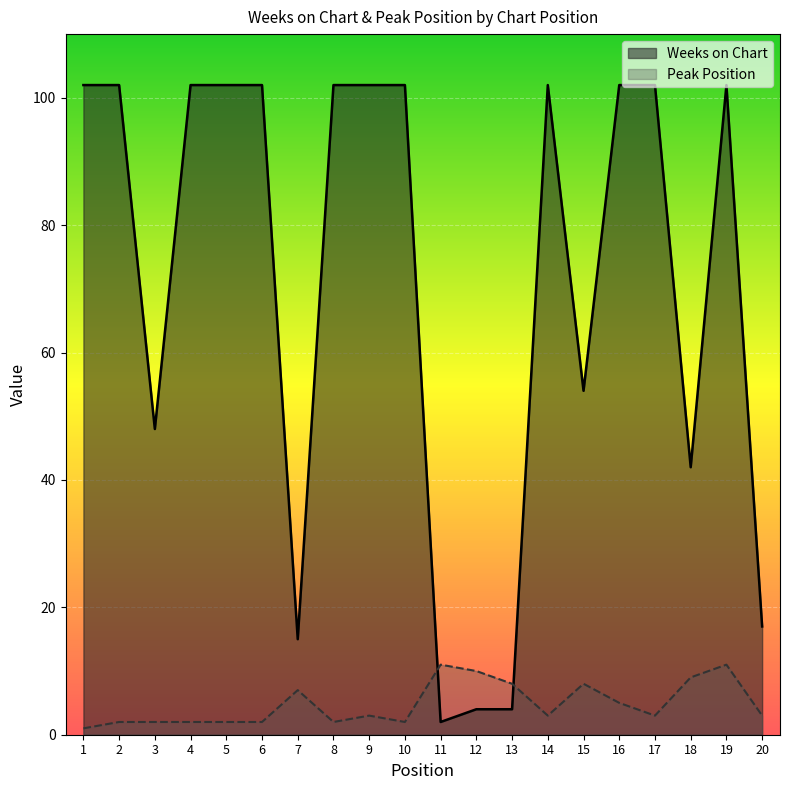

How many distinct data groups are displayed?

2